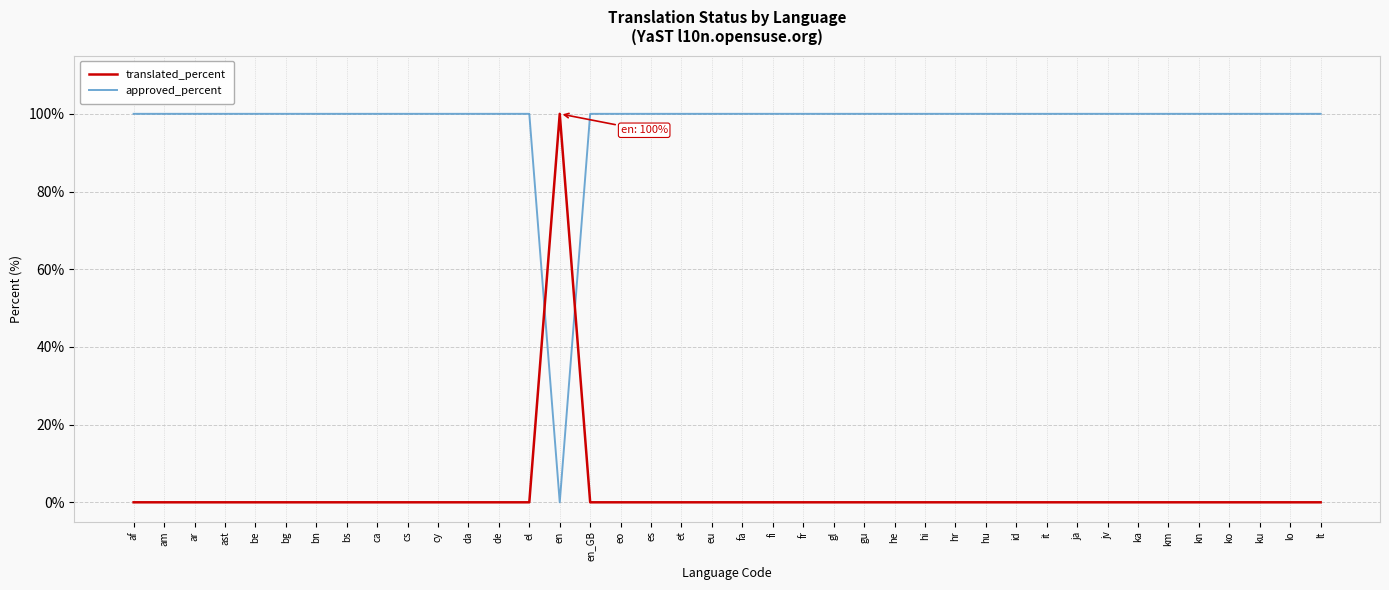

The value of approved_percent at kn is 100. True or false?

True